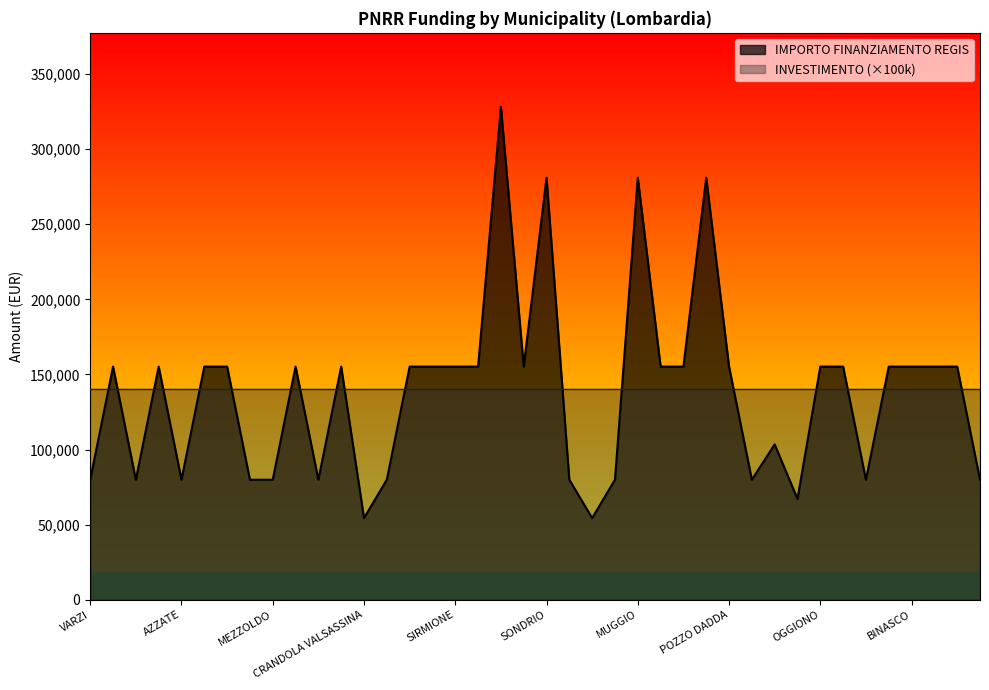

How many points are lower than both their immediate neighbors (excluding endpoints)?

9